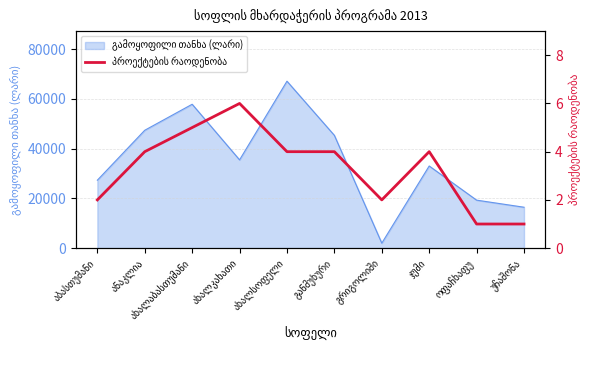

What is the sum of all values?

33